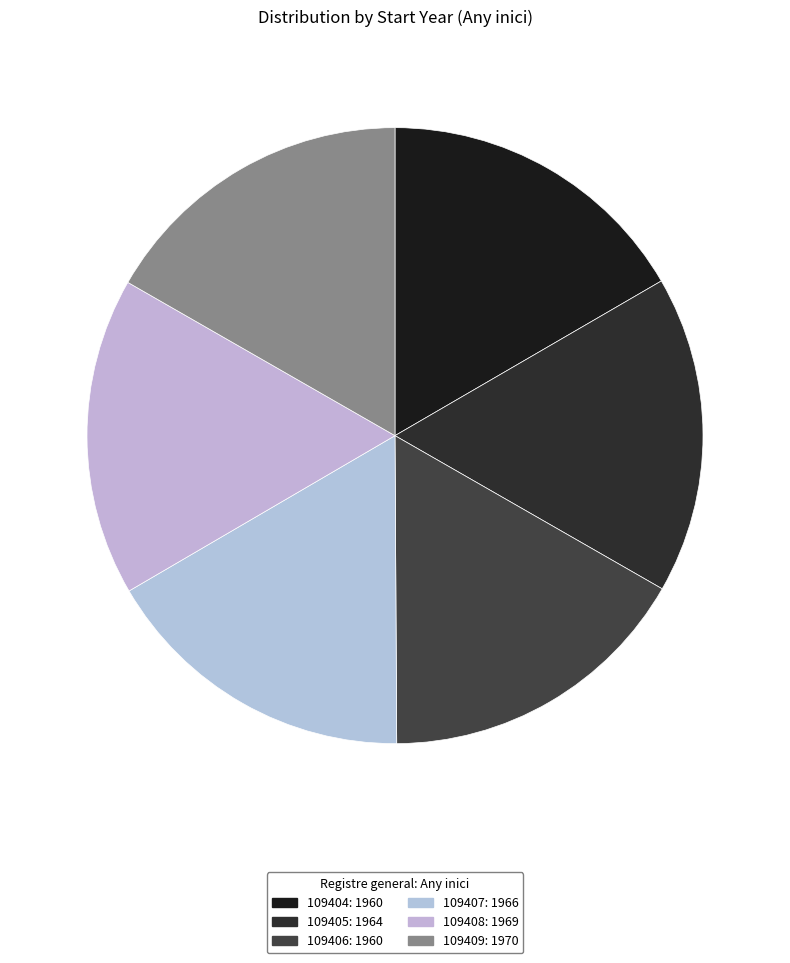

True or false: 109406 accounts for 17% of the total.

True